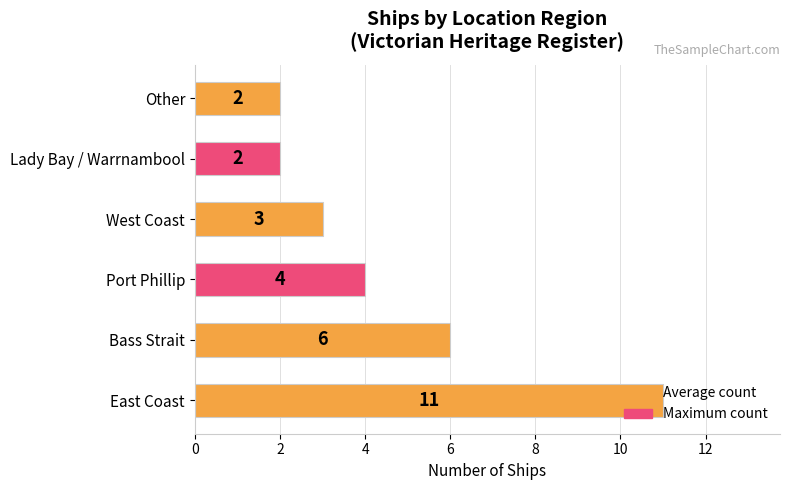

What is the difference between the maximum and minimum values?

9